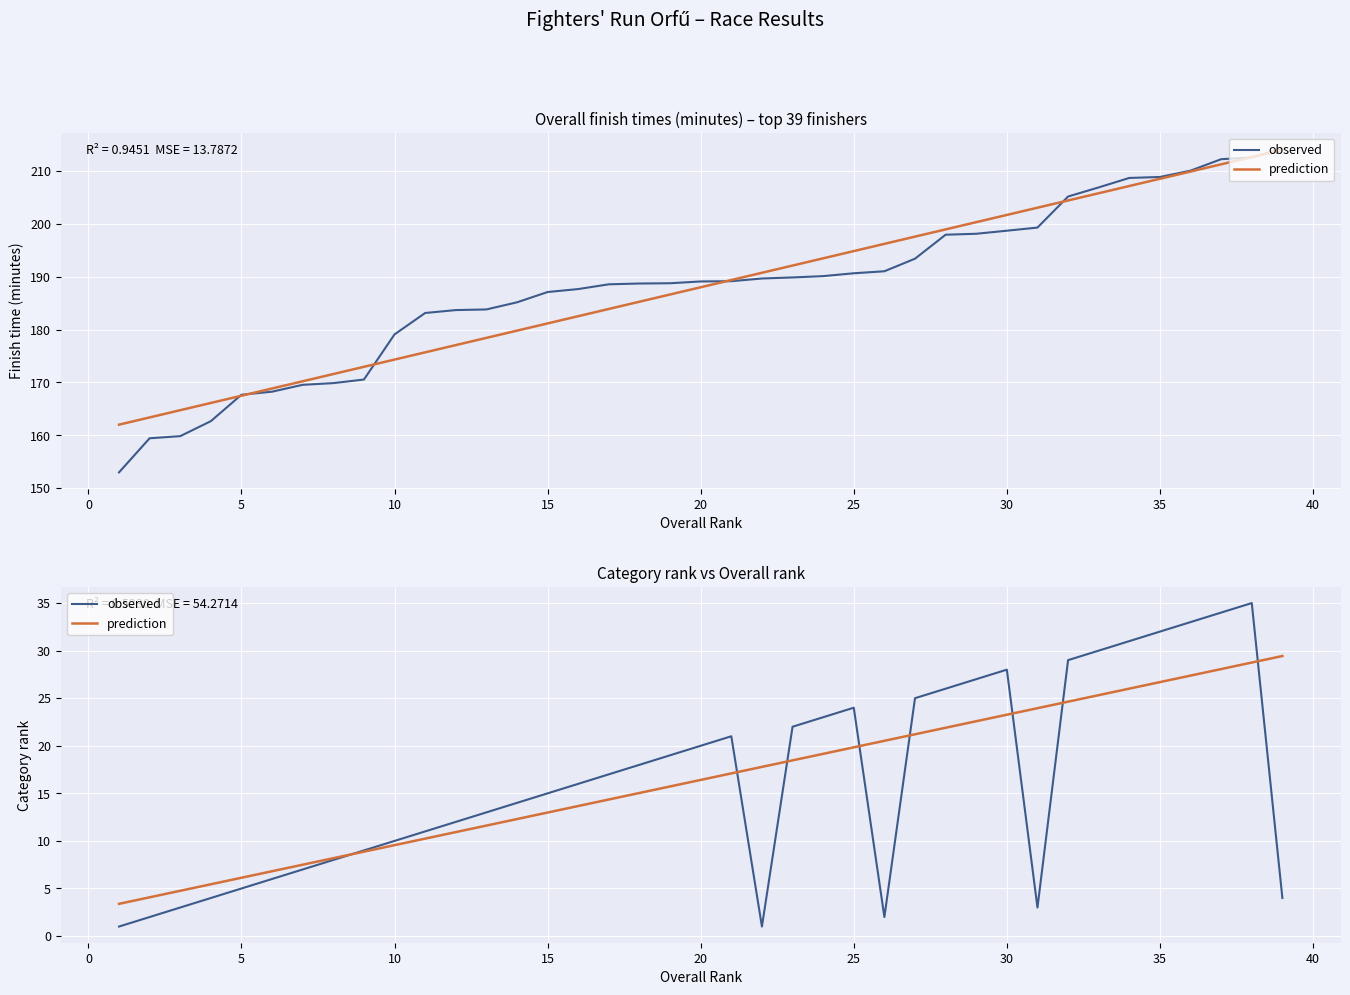

What are all the series names shown in the legend?

observed, prediction